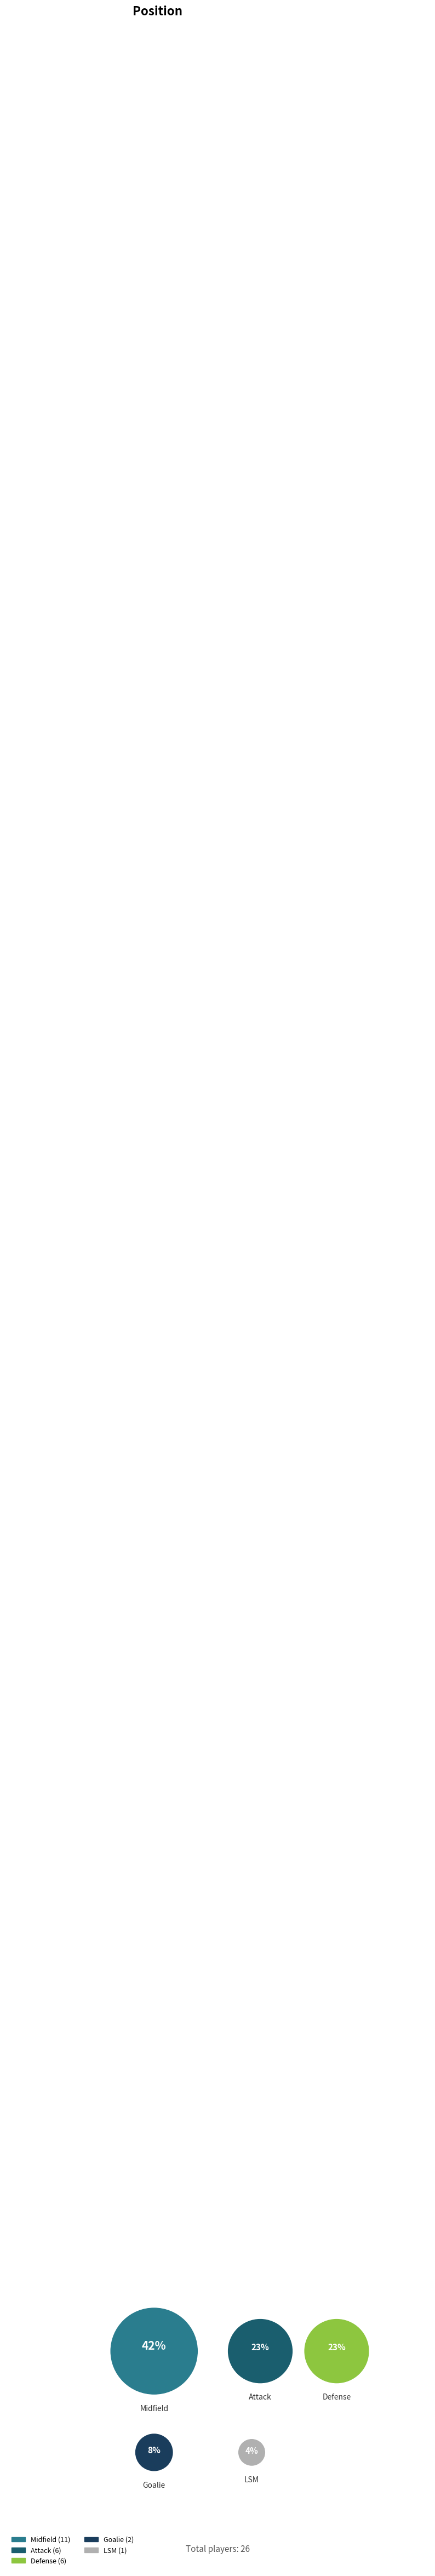

To the nearest percent, what portion does Goalie represent?

8%